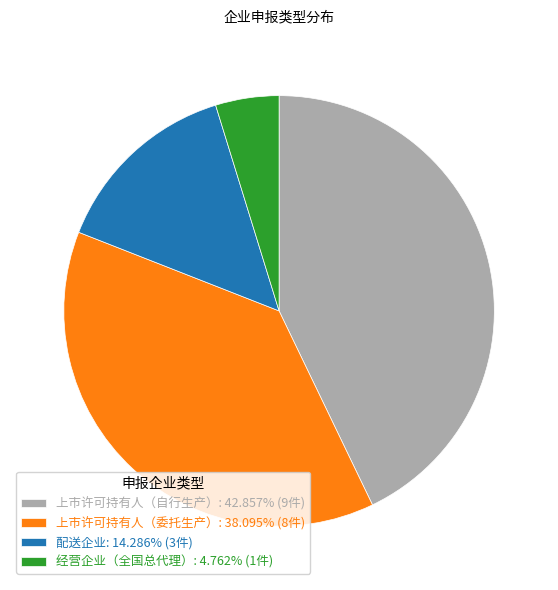

Is there a majority slice in this chart?

No